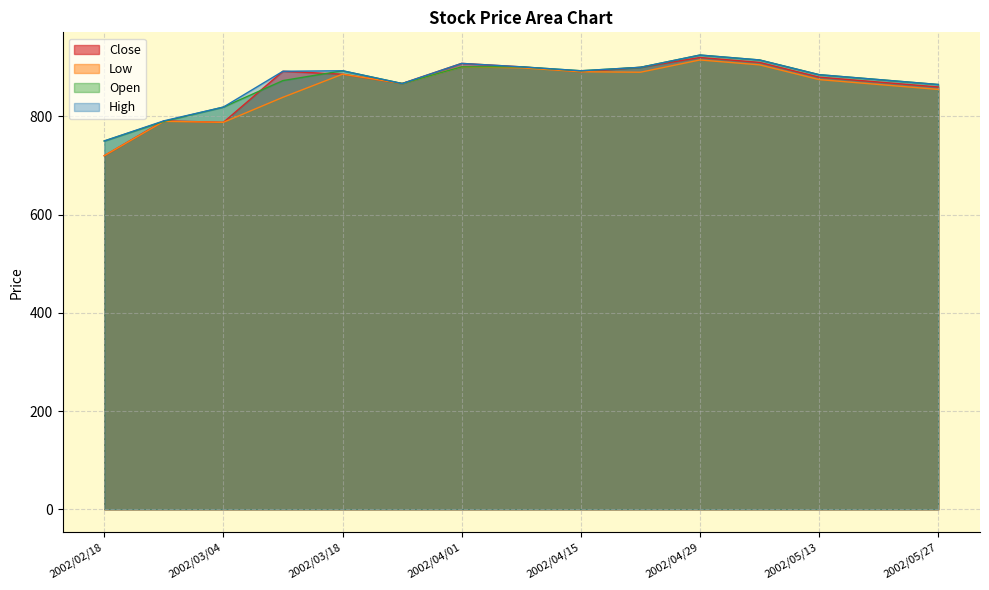

How many categories are shown in the chart?

15